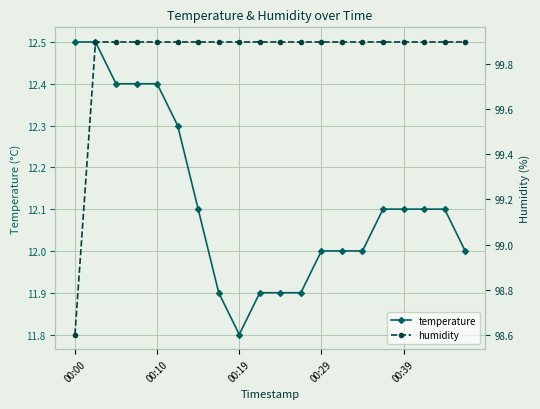

Reading left to right, extract all data points from this chart.

temperature: 12.5	12.5	12.4	12.4	12.4	12.3	12.1	11.9	11.8	11.9	11.9	11.9	12.0	12.0	12.0	12.1	12.1	12.1	12.1	12.0
humidity: 98.6	99.9	99.9	99.9	99.9	99.9	99.9	99.9	99.9	99.9	99.9	99.9	99.9	99.9	99.9	99.9	99.9	99.9	99.9	99.9